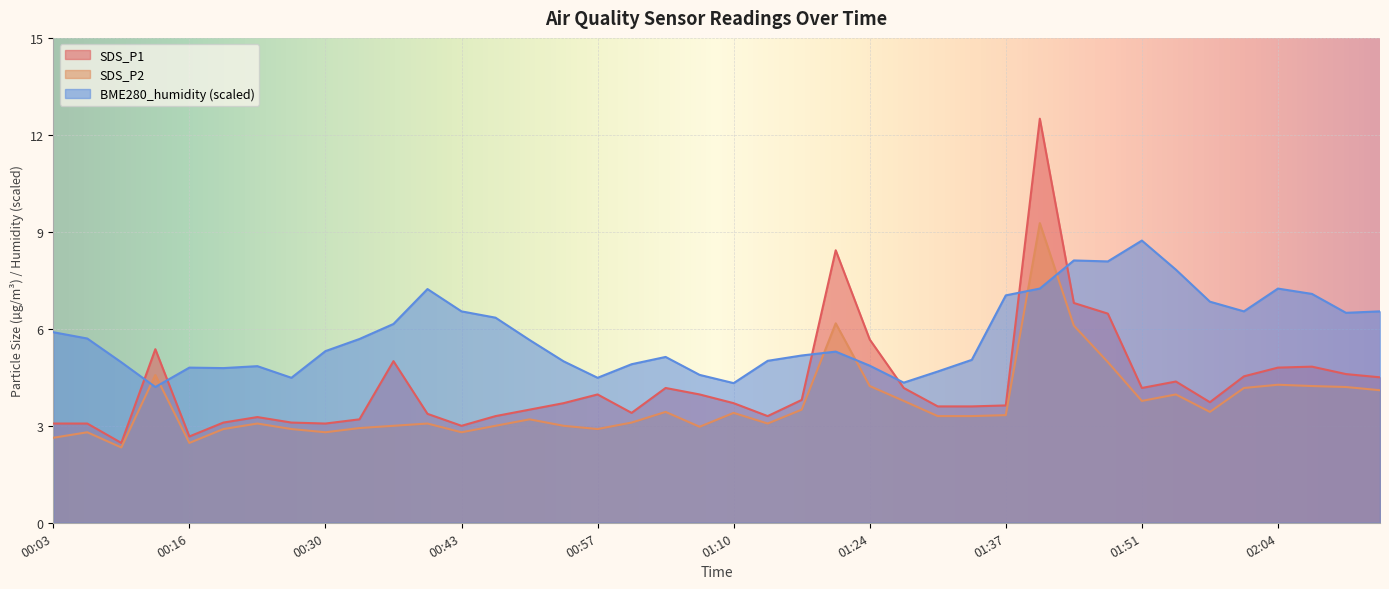

Which series changed the most between 01:10 and 01:30?

BME280_humidity